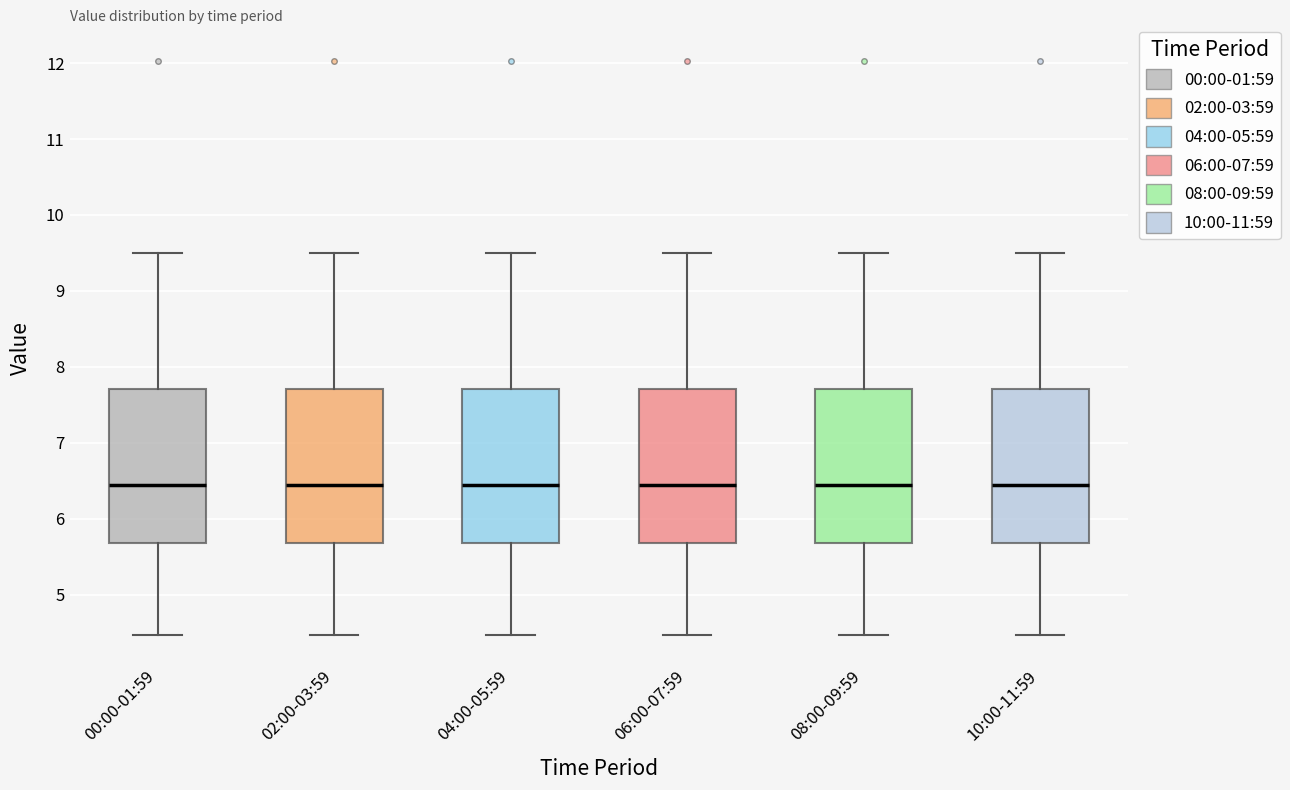

Where does the median line of the box for 06:00-07:59 sit on the y-axis? The values are not printed on the chart, so give them approximately, as read against the axis.

6.5